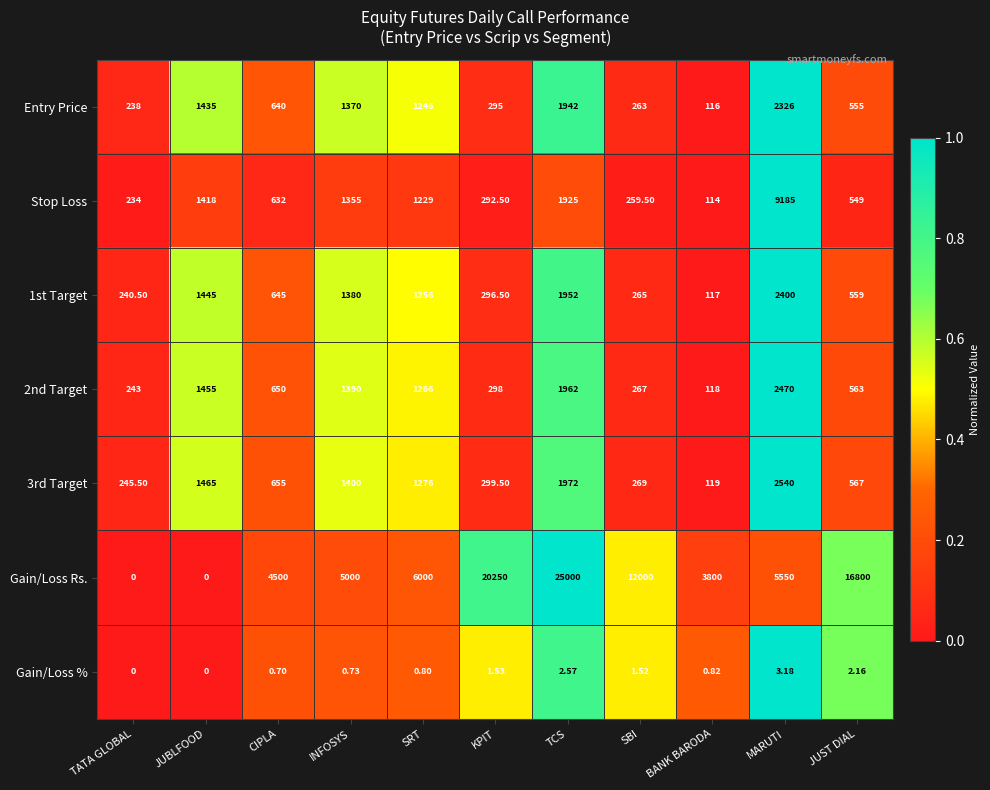

Is the value of 2nd Target at JUST DIAL greater than the value of Gain/Loss Rs. at KPIT?

No